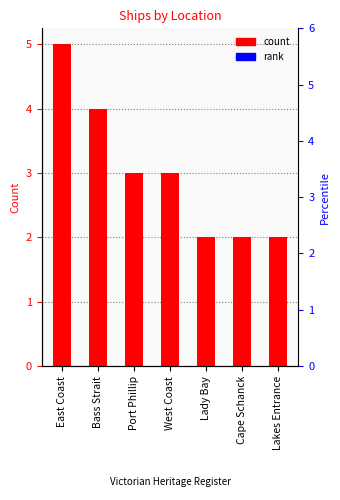

What is the label of the 1st bar from the right?

Lakes Entrance